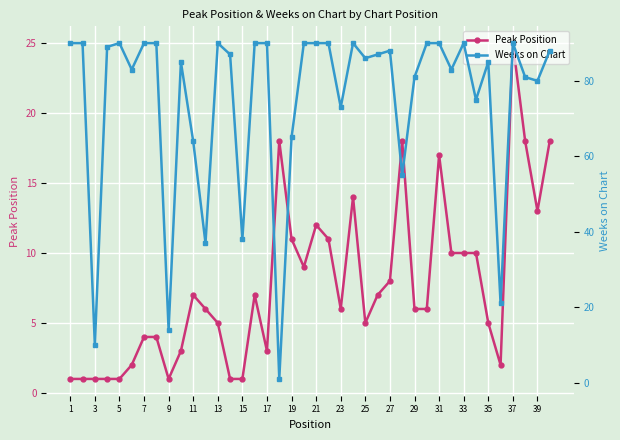

At which label does Peak Position reach its peak?

37